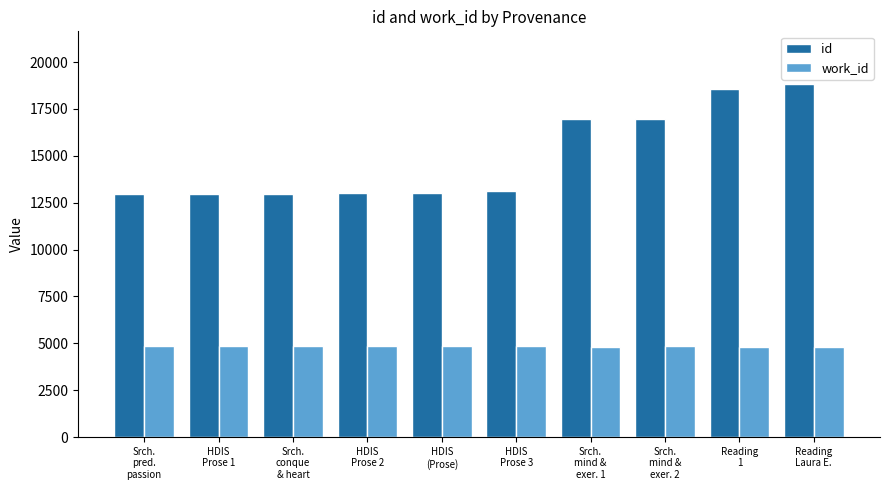

Rank the series by their average value, from lowest to highest.

work_id, id